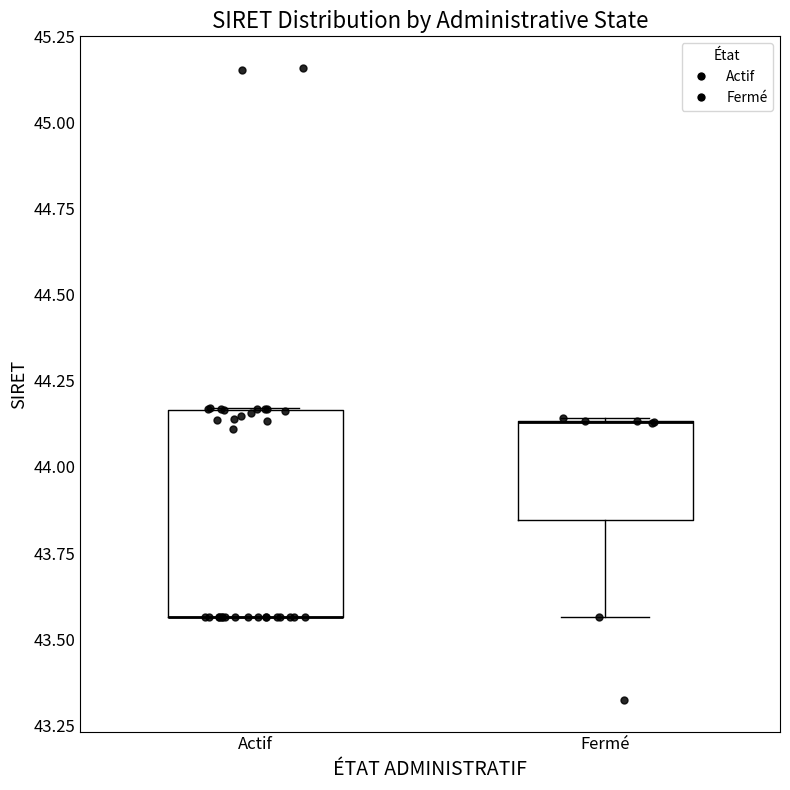

Reading left to right, transcribe this box plot: for each box, give where its median line is, the range the box spans, and where its two whiskers end, as read against the y-axis. The values are not printed on the chart, so give them approximately, as read against the axis.

Actif: median 43.55 (drawn on the box's lower edge), box 43.55 to 44.15, whiskers 43.55 to 44.15
Fermé: median 44.15 (drawn on the box's upper edge), box 43.85 to 44.15, whiskers 43.55 to 44.15